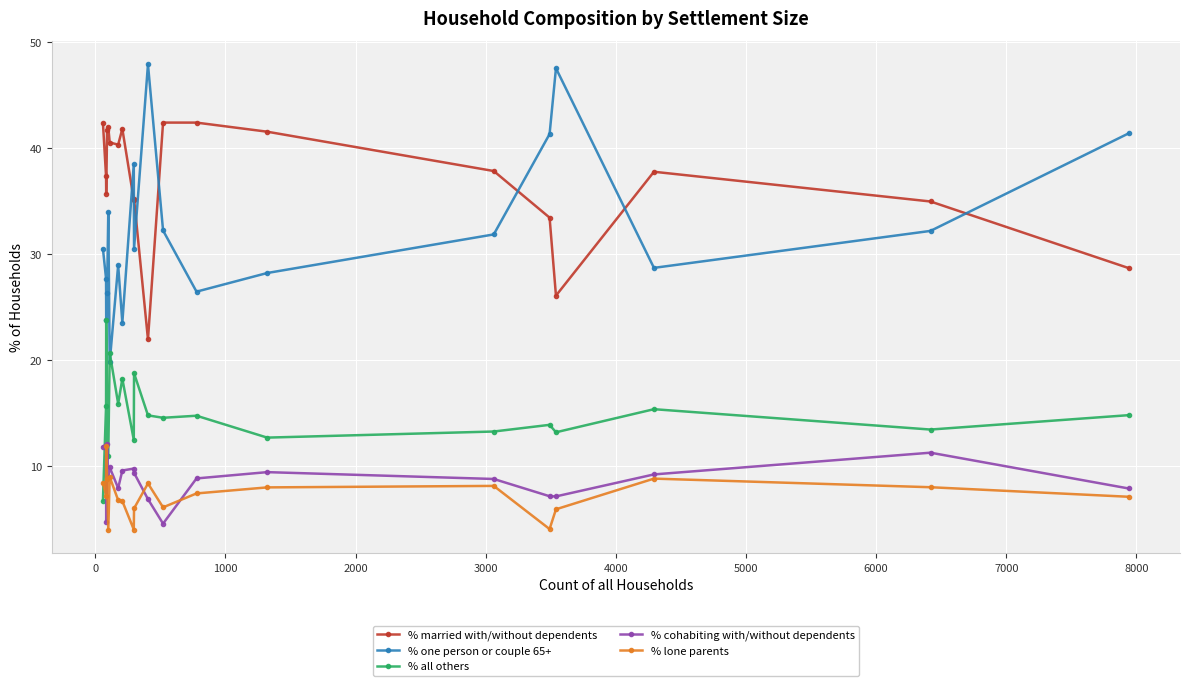

What is the difference between the second highest and second lowest values in the % all others series?

9.7